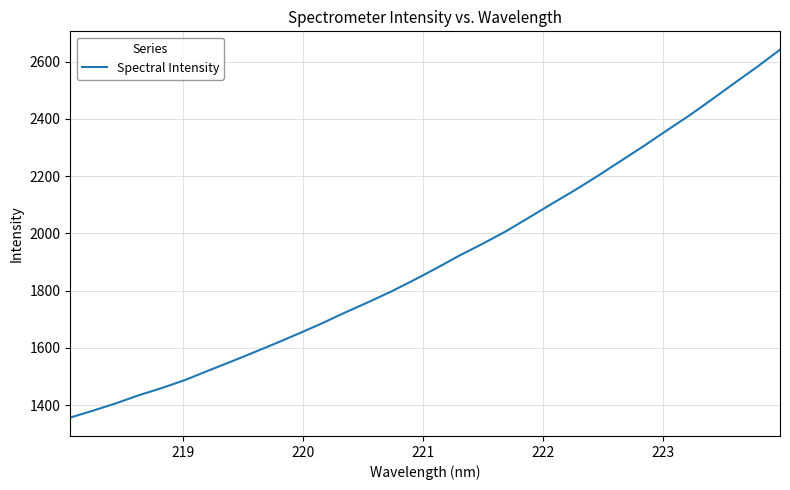

What is the maximum value shown in the chart?

2641.7